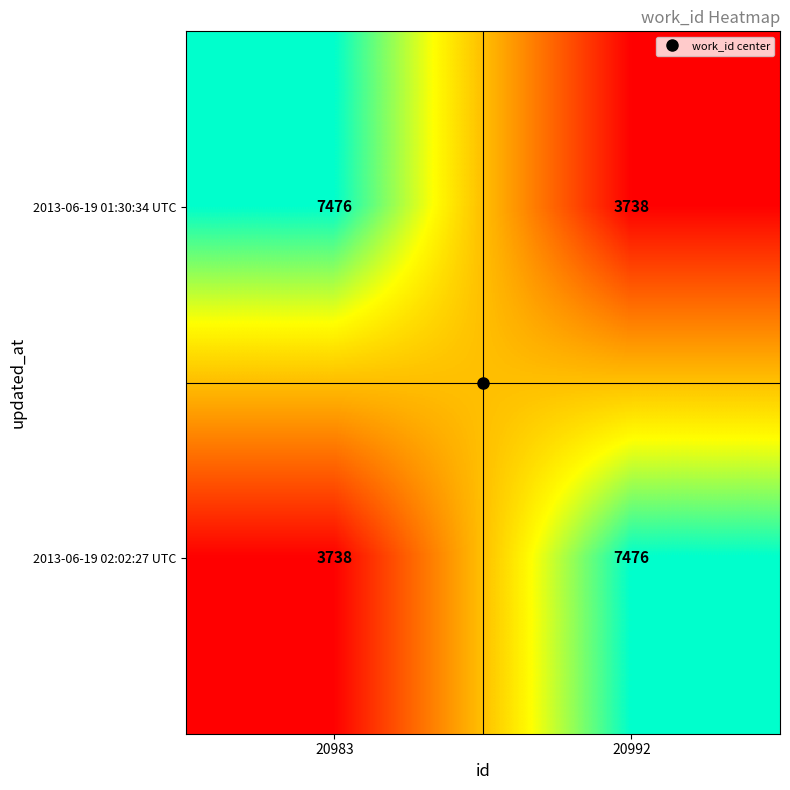

List the labels in order of 2013-06-19 01:30:34 UTC value, smallest first.

20992, 20983